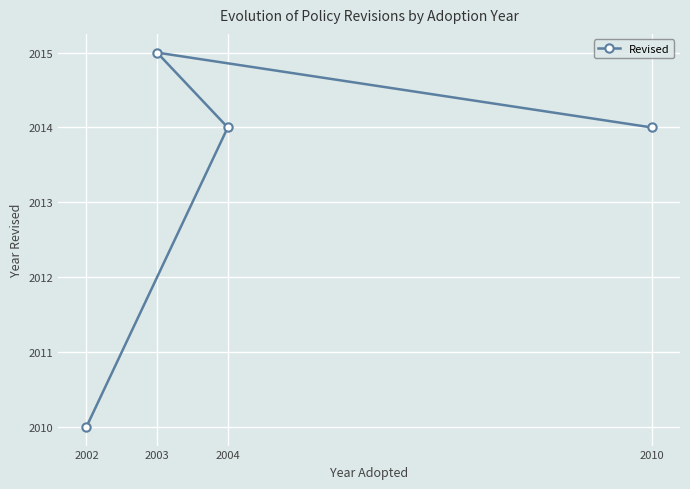

Count the values in the range 2014 to 2015.

3